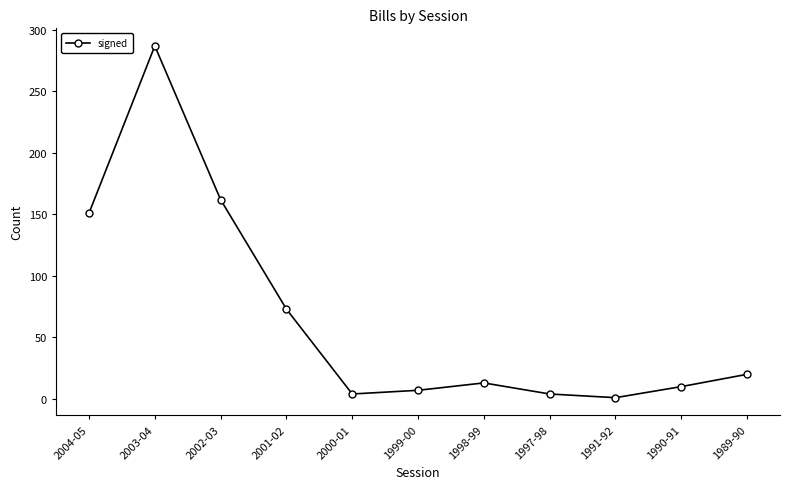

At which category does the chart reach its peak across all series?

2003-04